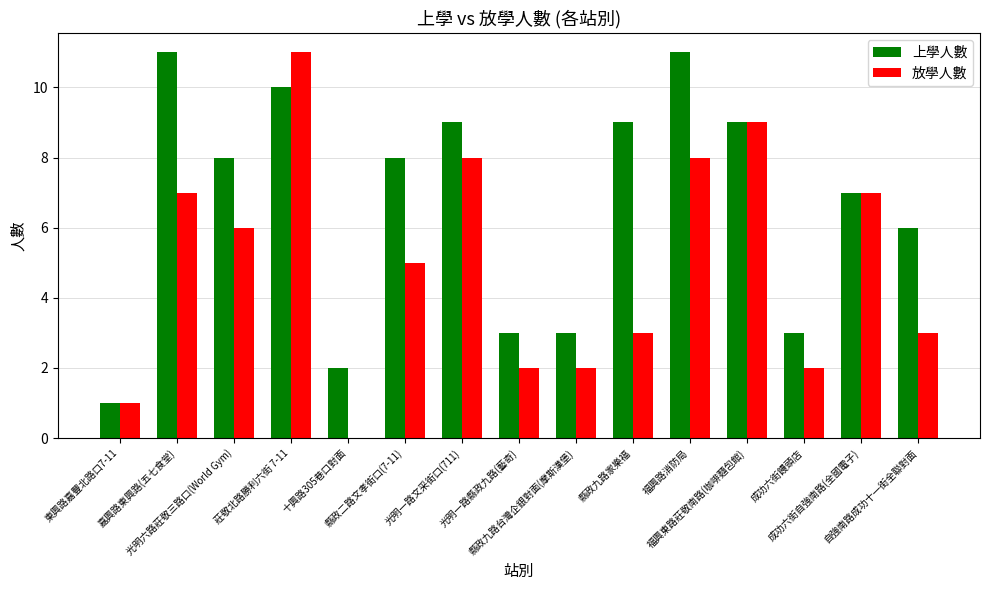

How many series are shown in this chart?

2